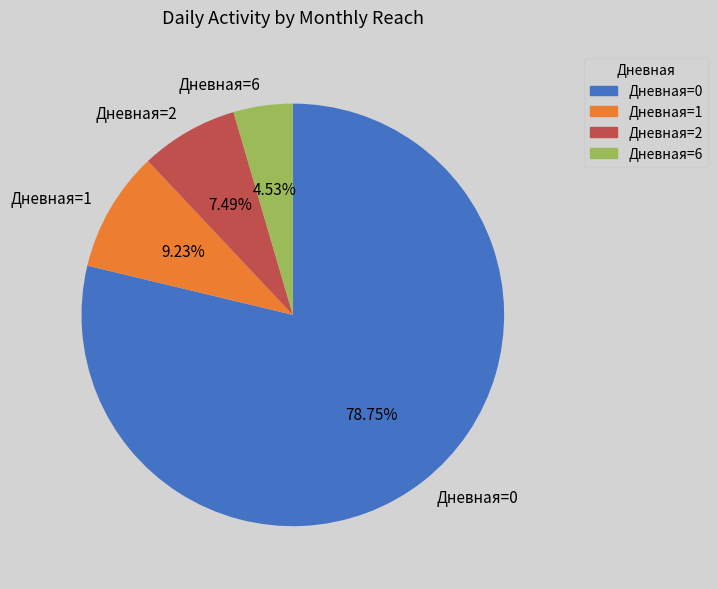

Is the sum of Дневная=1 and Дневная=6 greater than half?

No